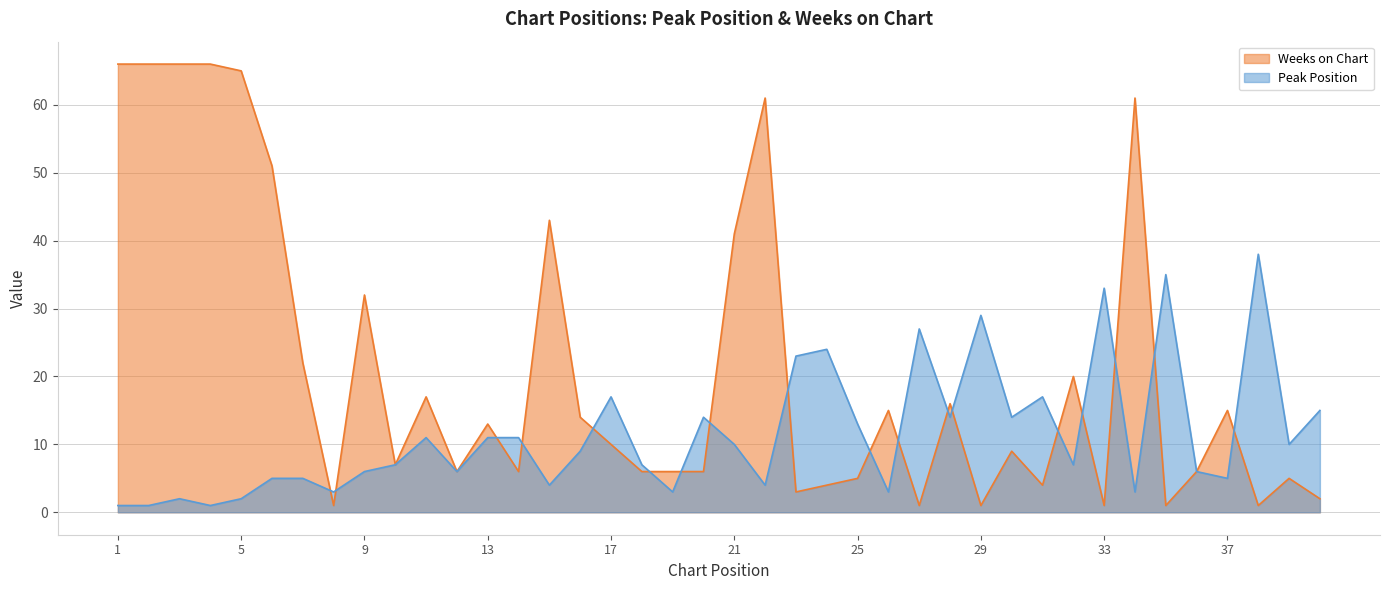

Which series has the widest spread of values?

Weeks on Chart